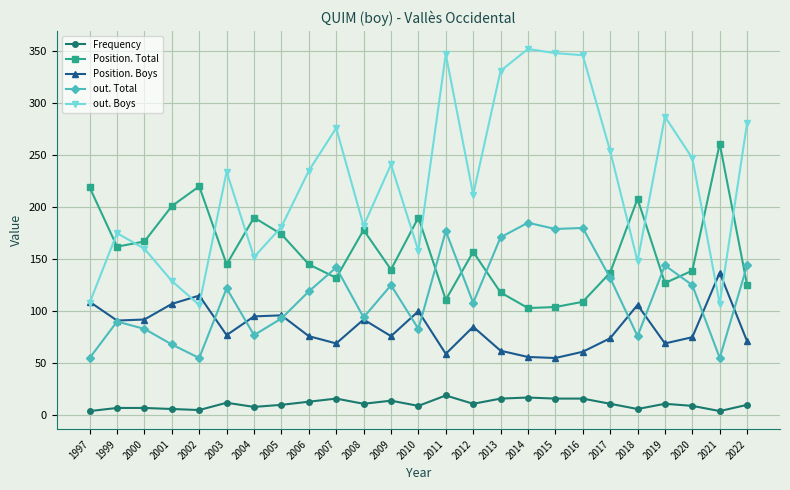

Which series changed the most between 2009 and 2016?

out. Boys